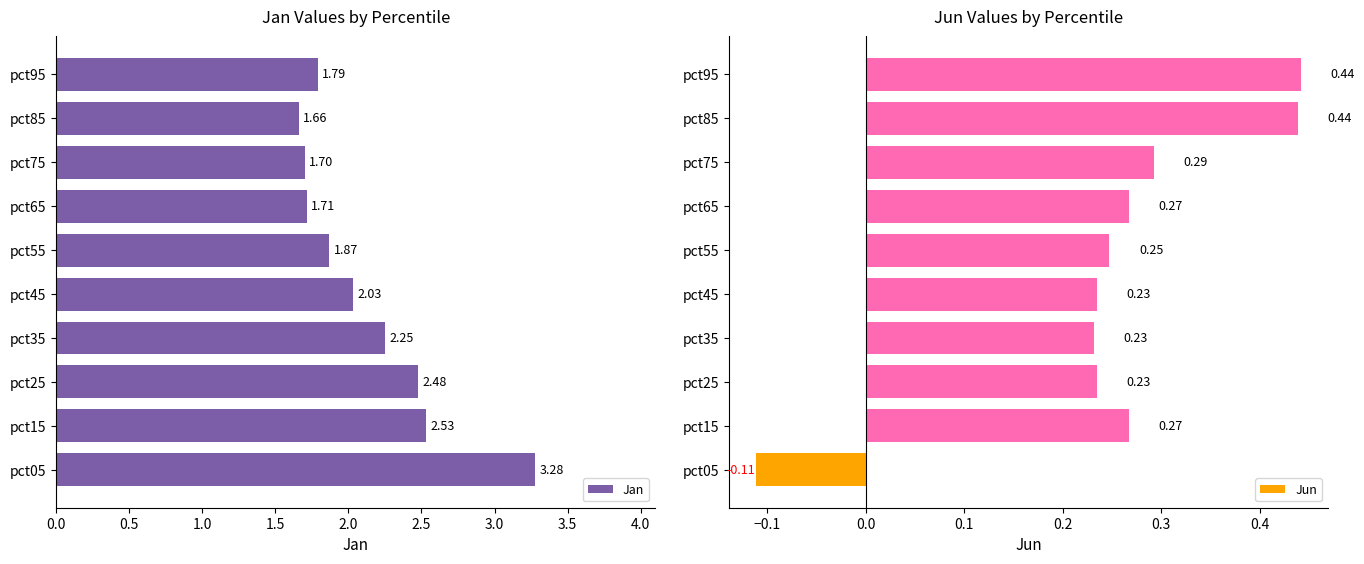

What is the difference between the second highest and minimum values in the Jan series?

0.9